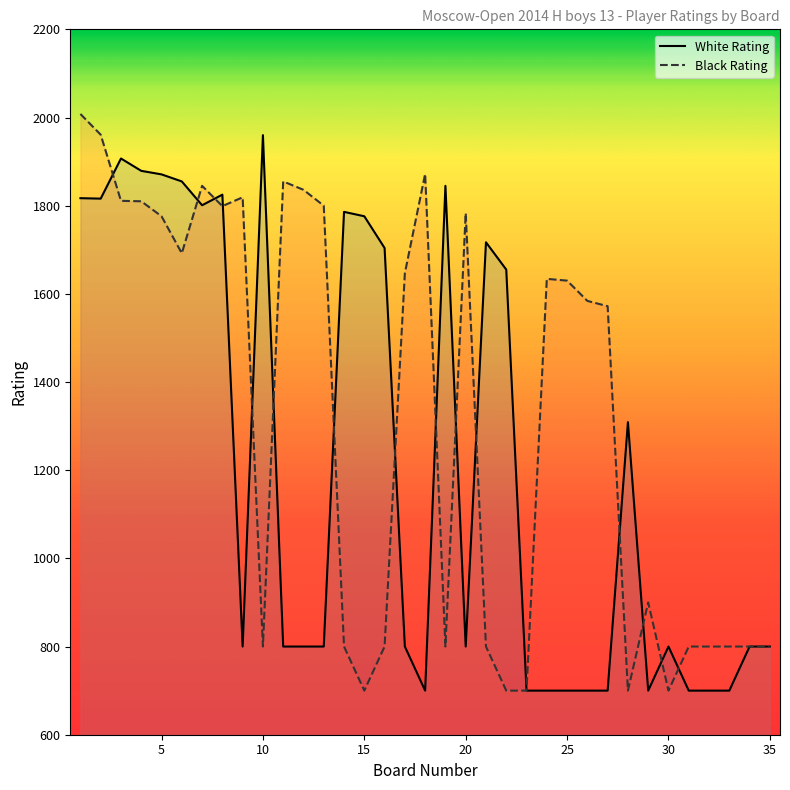

The Black Rating series shows 1776 at 5. True or false?

True